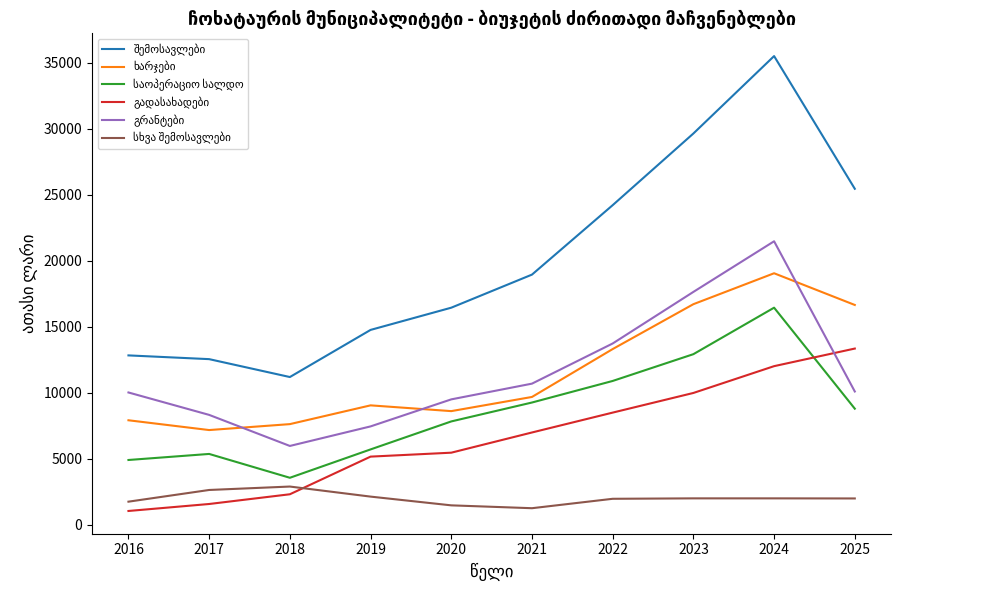

What is the maximum value shown in the chart?

35504.1